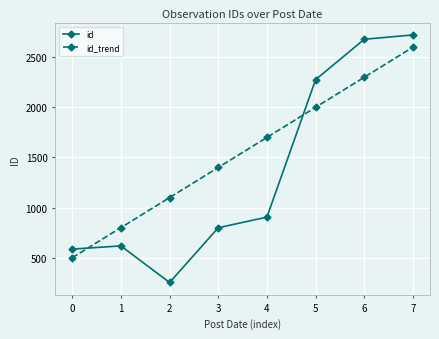

After their last crossing, which series has the higher values: id or id_trend?

id